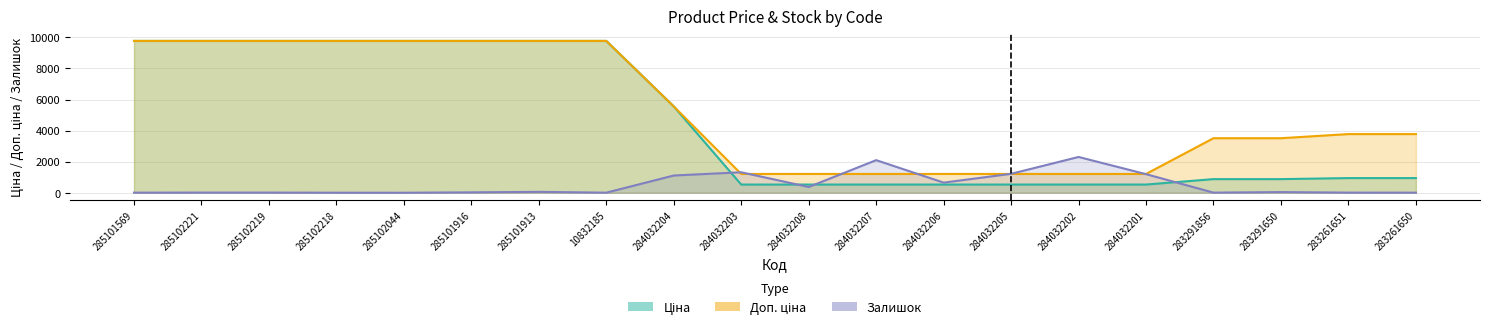

What is the average value of the Ціна series?

4555.3